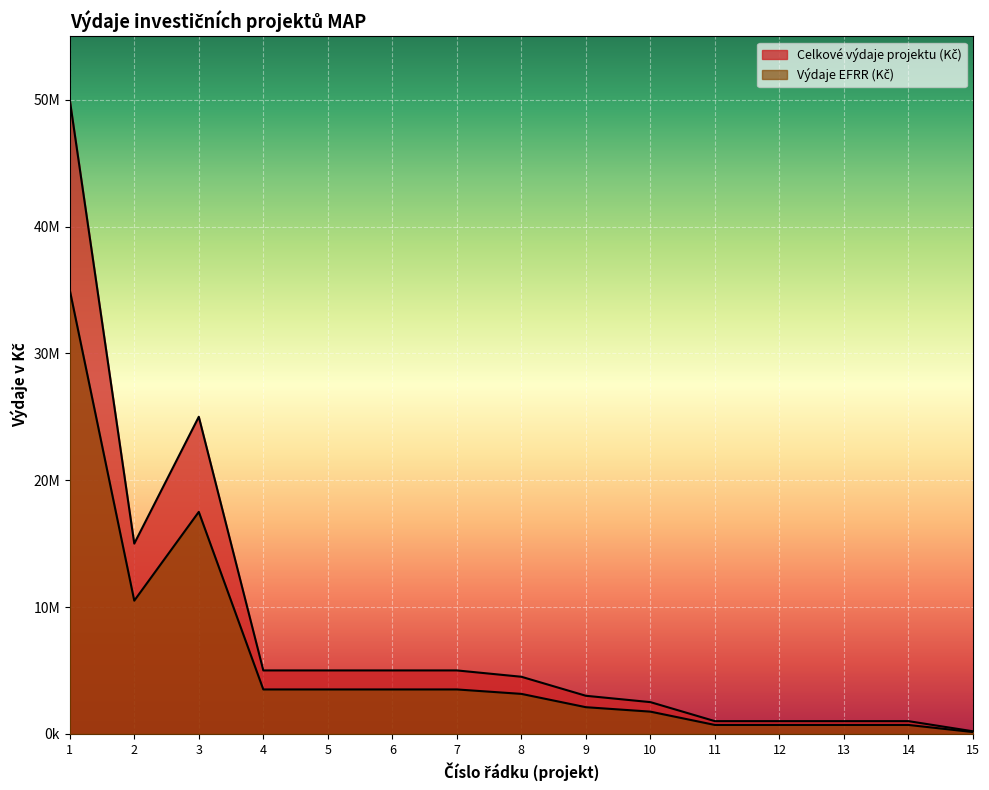

What is the value of the Celkové výdaje projektu (Kč) point at the 1st from the left?

50000000